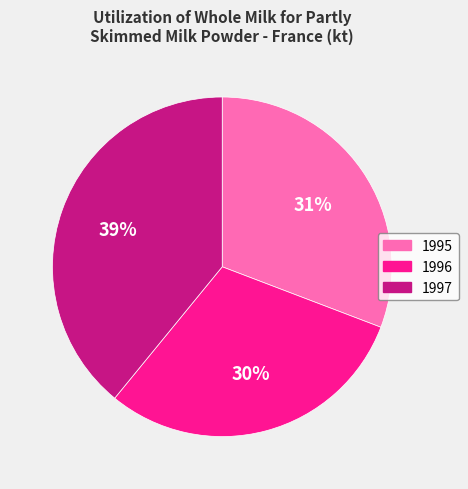

Rank the categories by value from lowest to highest.

1996, 1995, 1997